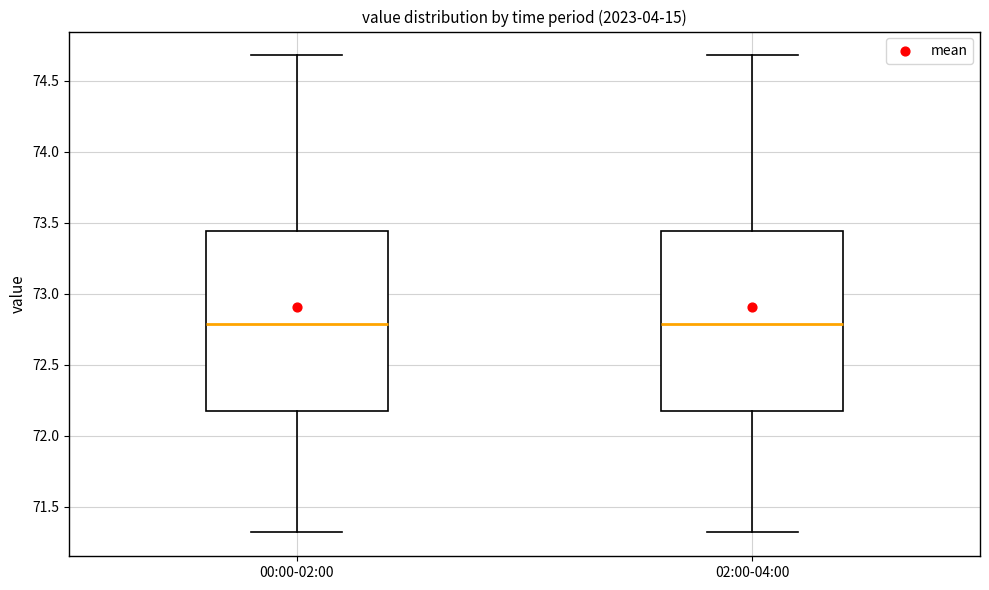

Reading left to right, read every box against the y-axis: the position of its median line, the range the box covers, and the ends of its whiskers. The values are not printed on the chart, so give them approximately, as read against the axis.

00:00-02:00: median 72.80, box 72.15 to 73.45, whiskers 71.30 to 74.70
02:00-04:00: median 72.80, box 72.15 to 73.45, whiskers 71.30 to 74.70